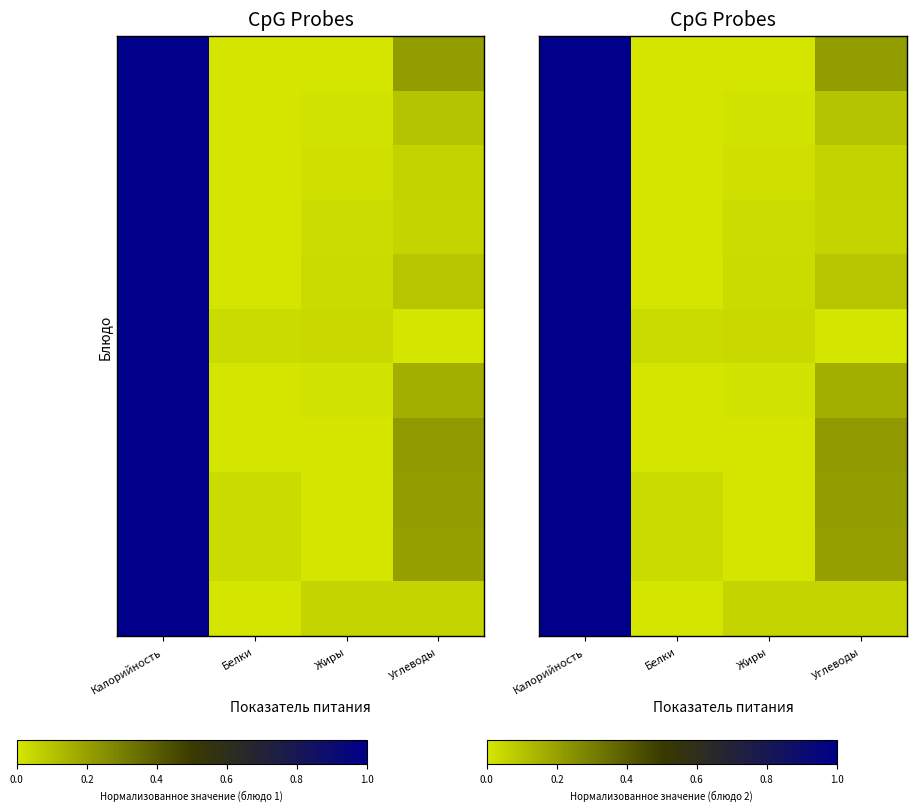

Is it true that Брощ с капустой и картофелем equals 0.0 at Жиры?

True